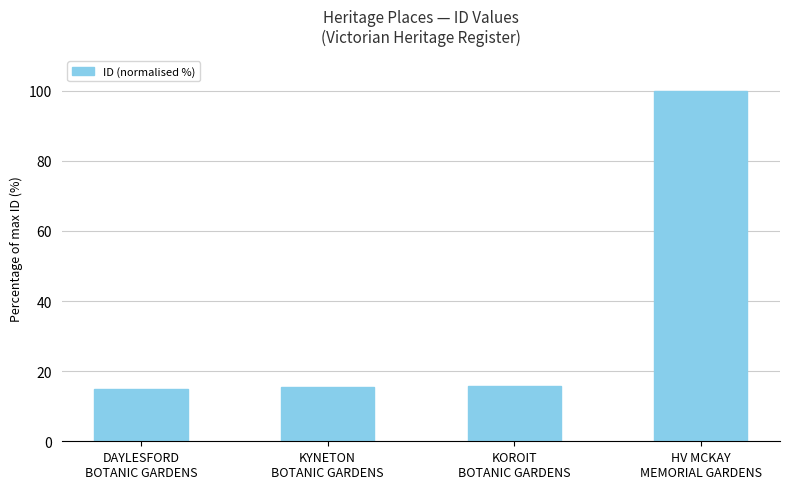

What is the difference between the maximum and minimum values?

85.0